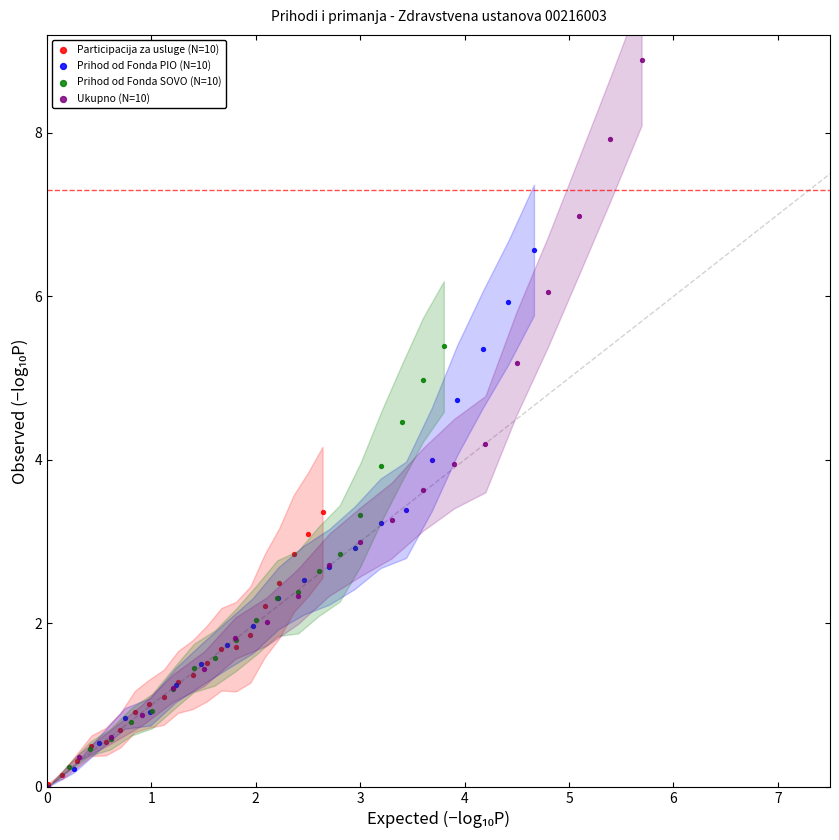

Which series has the largest Y range (max minus min)?

Ukupno (N=10)